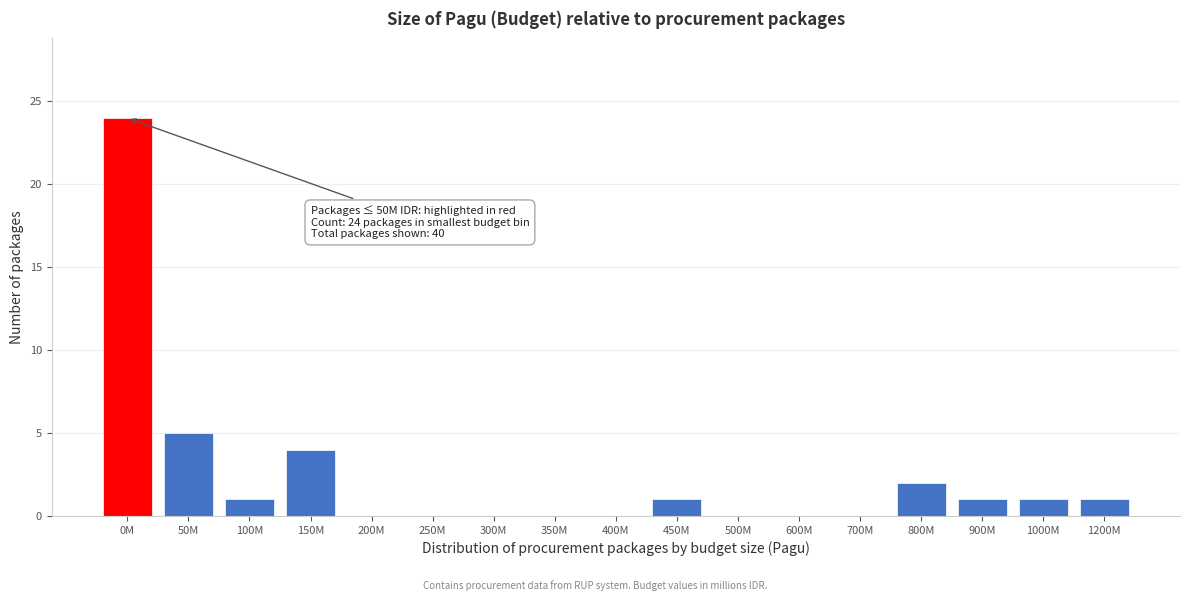

Reading left to right, extract all data points from this chart.

0M=24	50M=5	100M=1	150M=4	200M=0	250M=0	300M=0	350M=0	400M=0	450M=1	500M=0	600M=0	700M=0	800M=2	900M=1	1000M=1	1200M=1